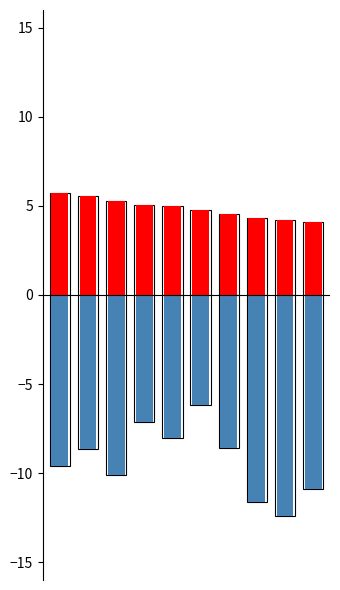

The TrendPerADA series shows -8.6 at 1. True or false?

True